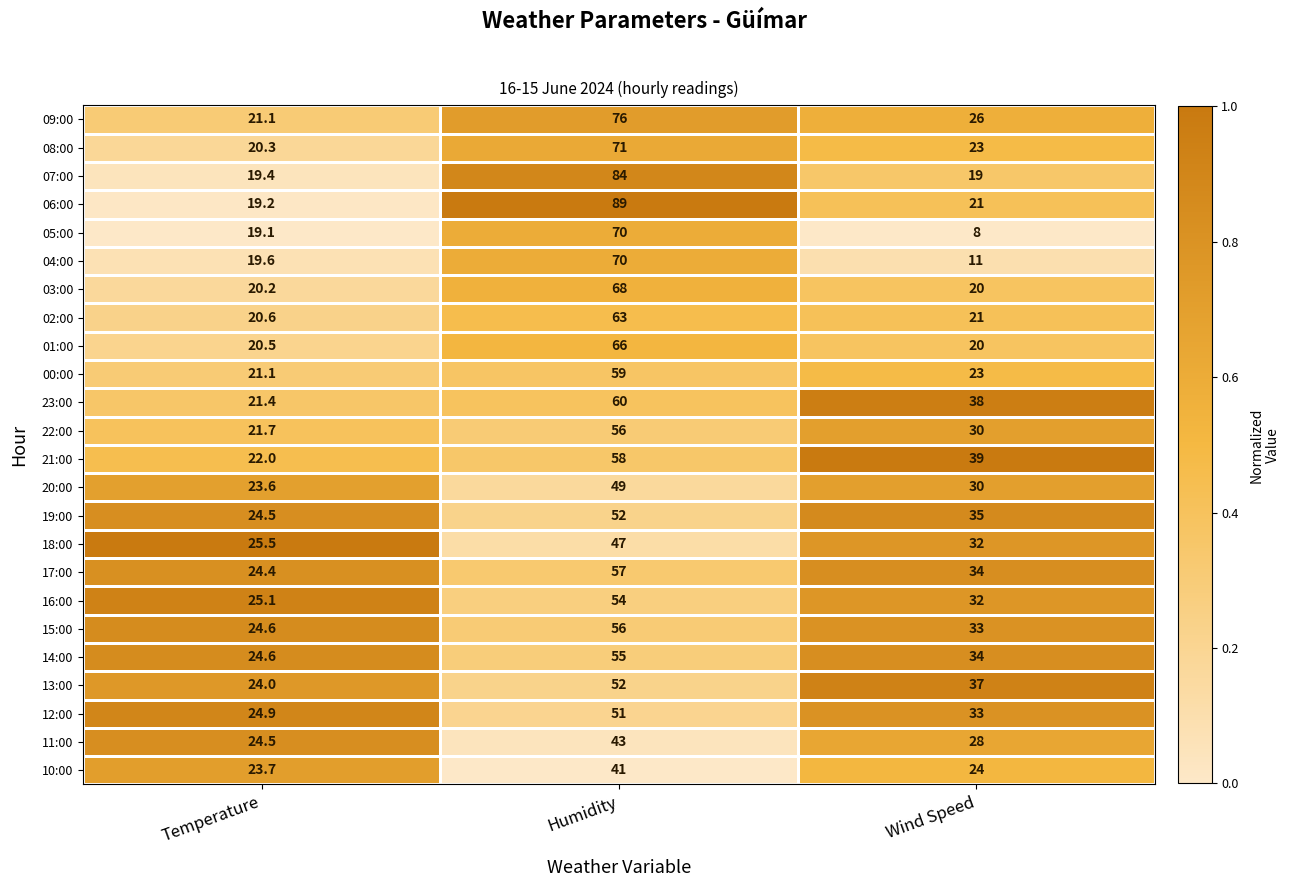

List the labels in order of 09:00 value, smallest first.

Temperature, Wind Speed, Humidity